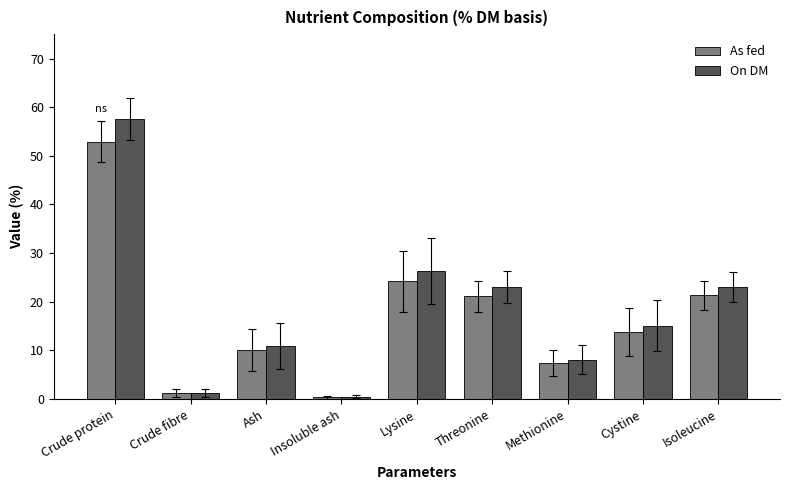

Between Methionine and Cystine, which series saw the biggest shift?

On DM